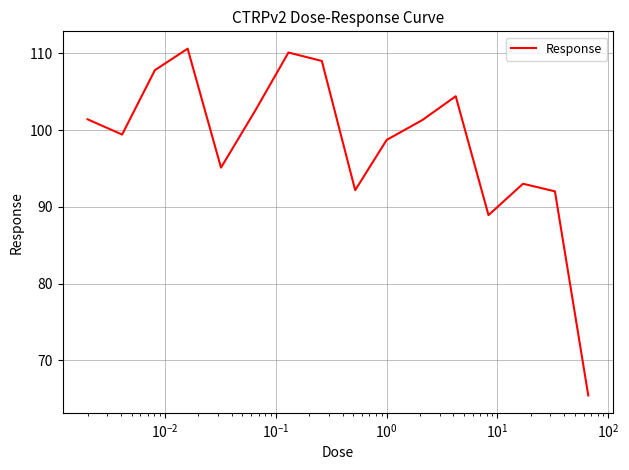

What is the minimum value shown in the chart?

65.4